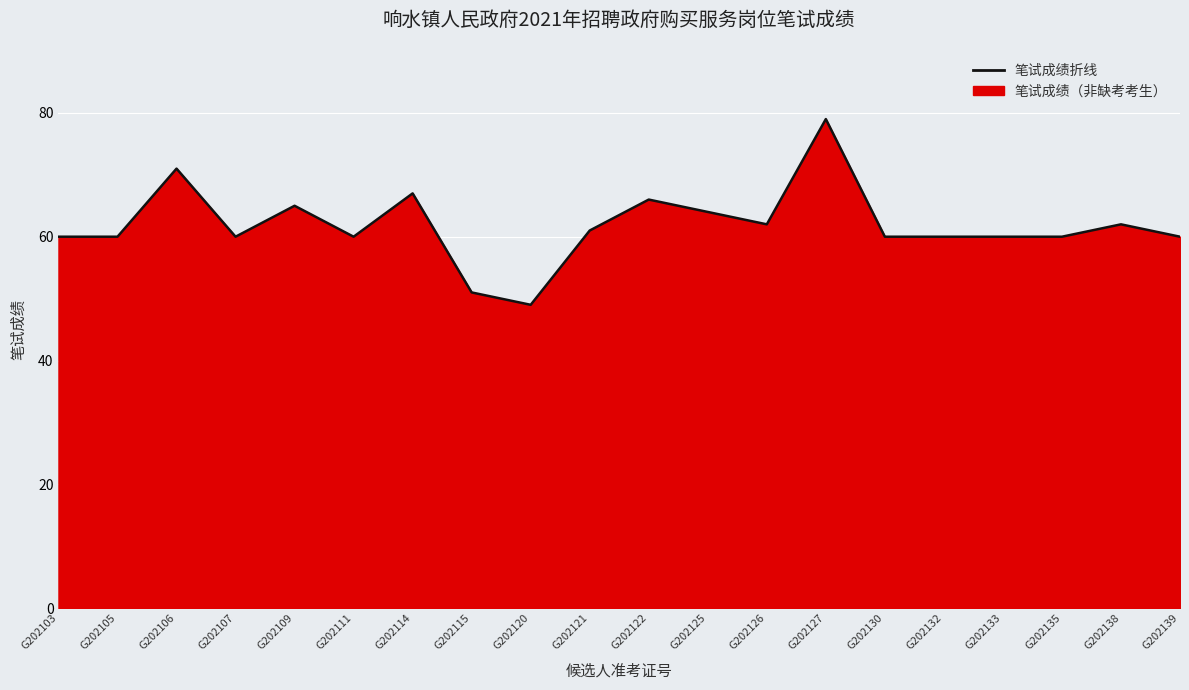

What is the greatest value displayed?

79